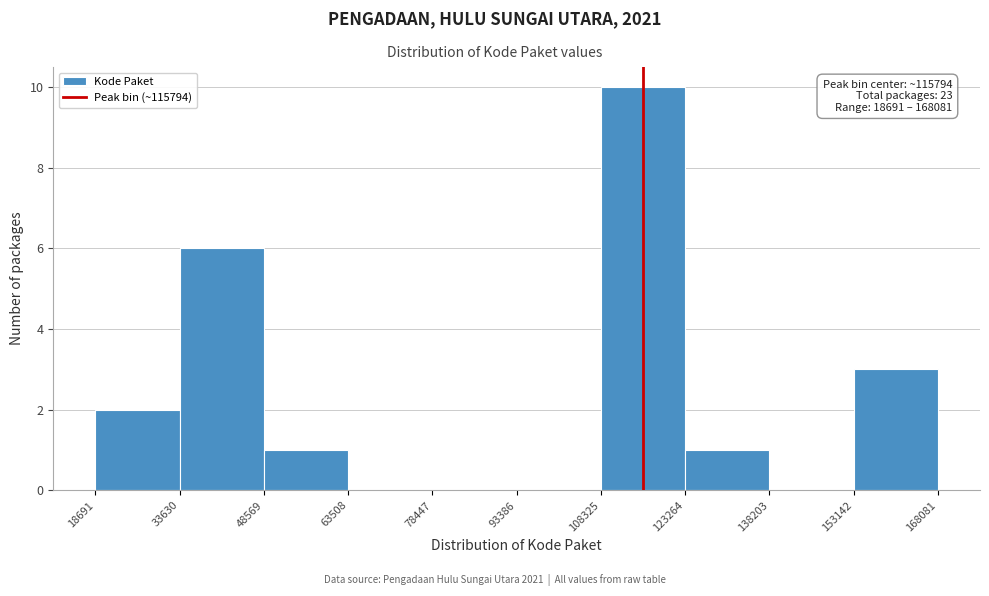

Which range on the x-axis has the tallest bar?

108325 to 123264